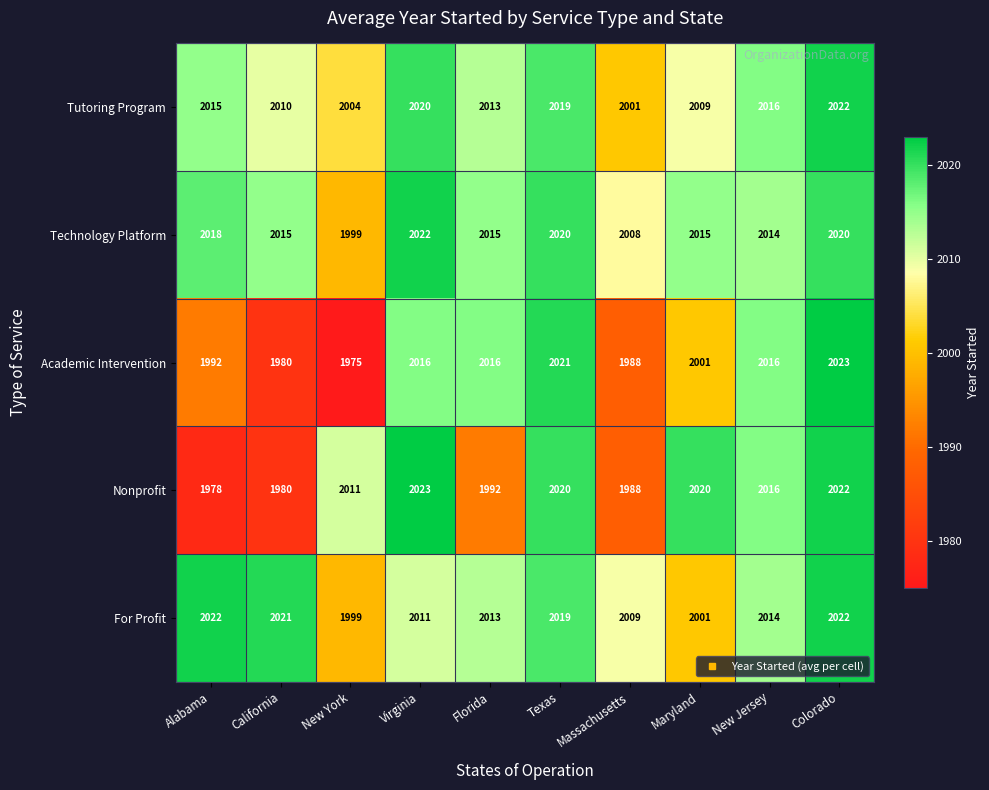

The For Profit series shows 2021 at California. True or false?

True